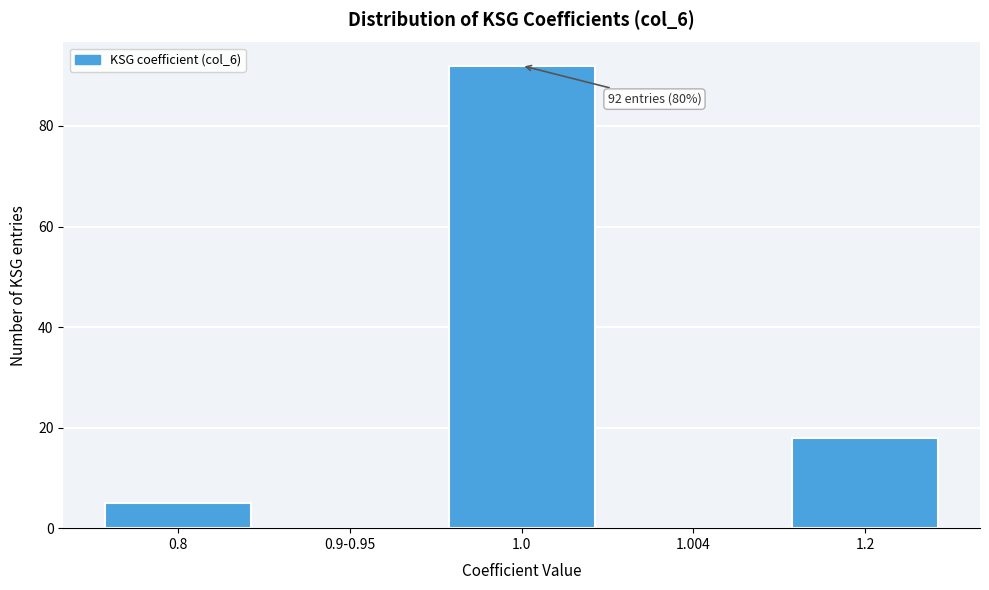

Reading left to right, transcribe all the data shown in this chart.

0.8=5	0.9-0.95=0	1.0=92	1.004=0	1.2=18